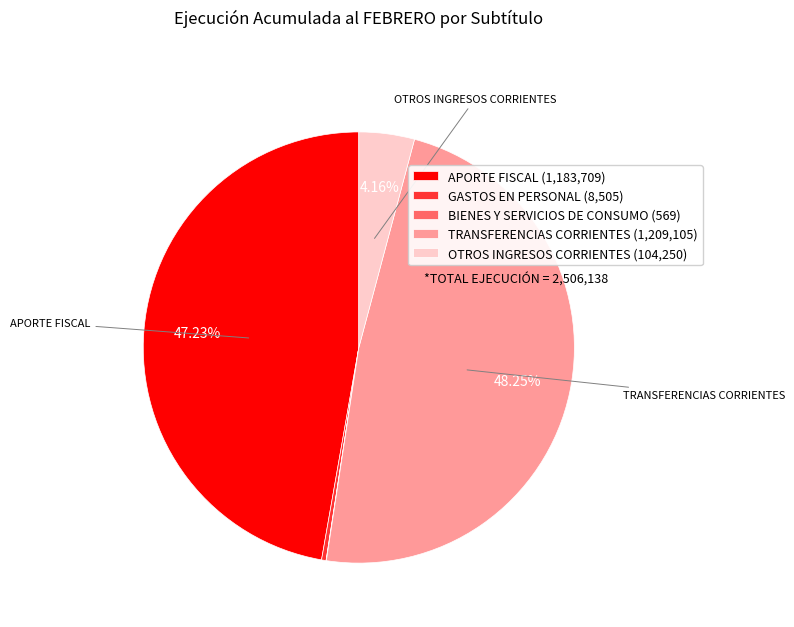

True or false: TRANSFERENCIAS CORRIENTES accounts for 48% of the total.

True